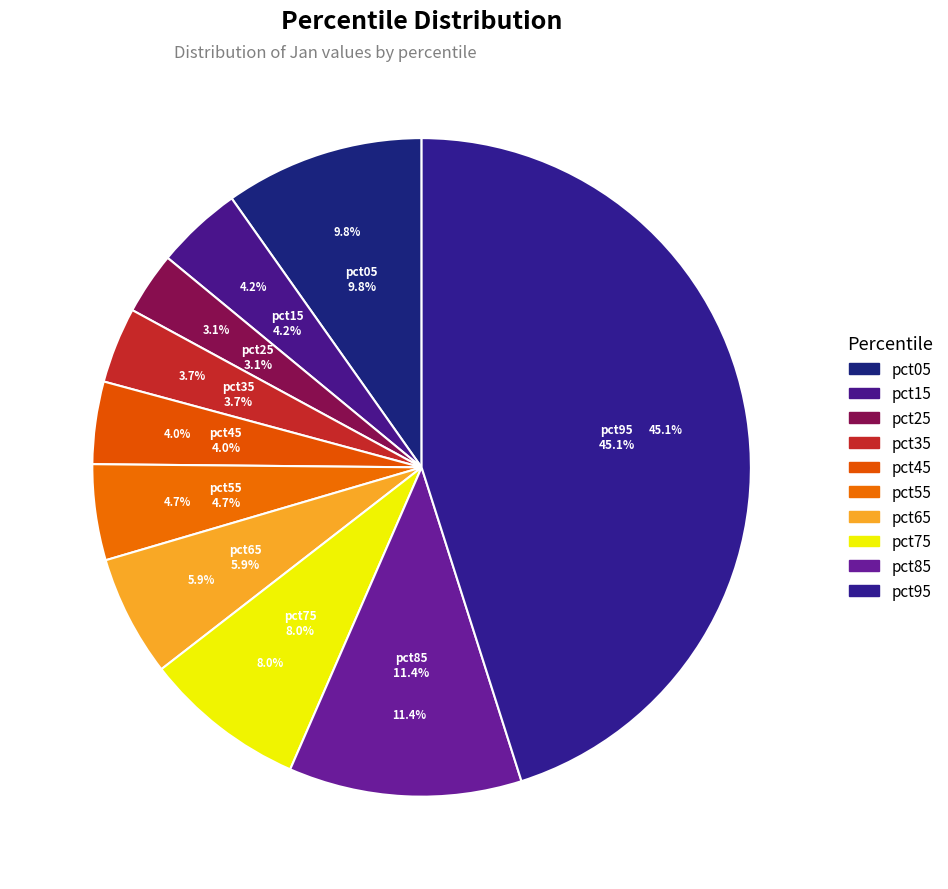

What is the total percentage of pct25 and pct45?

7.1%